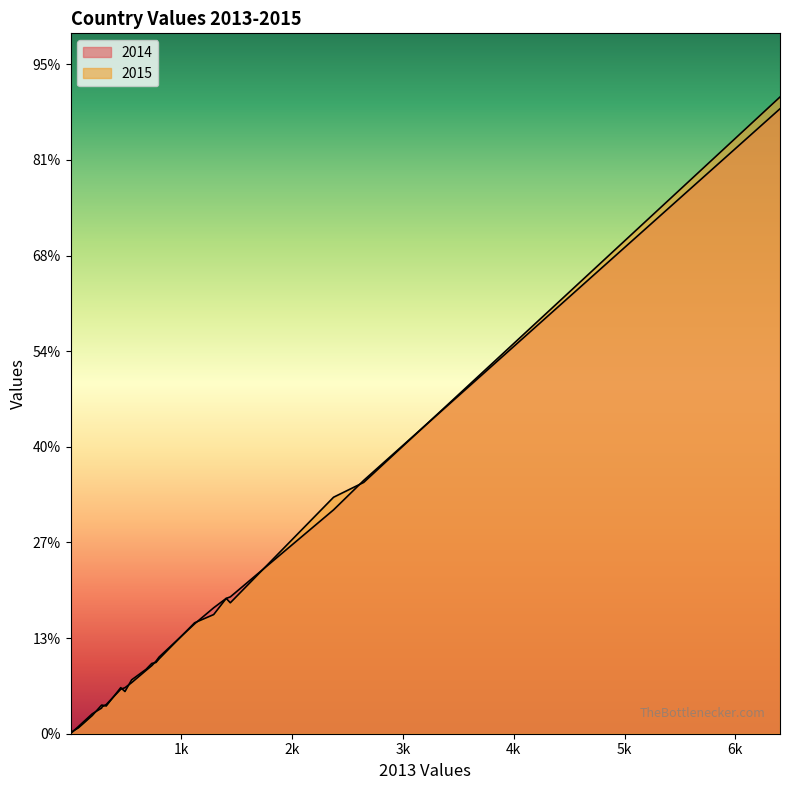

The value of 2014 at TR is 11699. True or false?

False